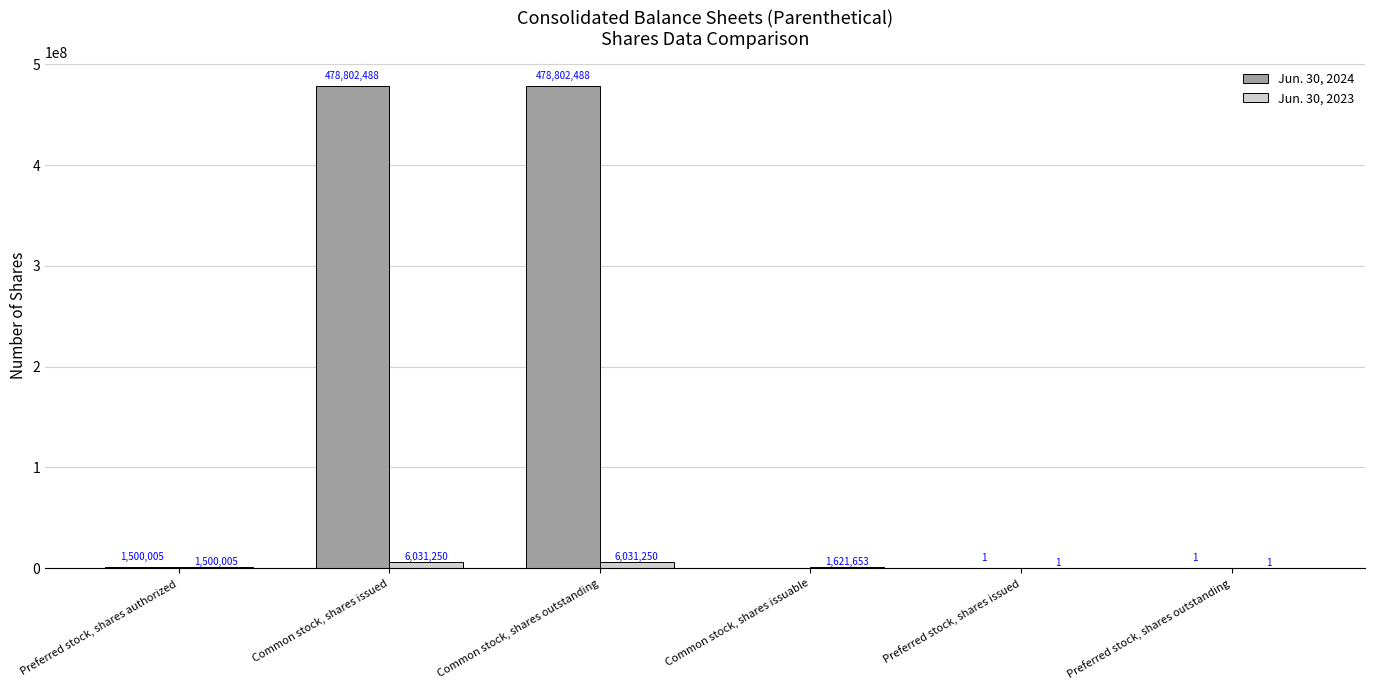

What is the sum of the Jun. 30, 2023 values at Preferred stock, shares outstanding and Common stock, shares outstanding?

6031251